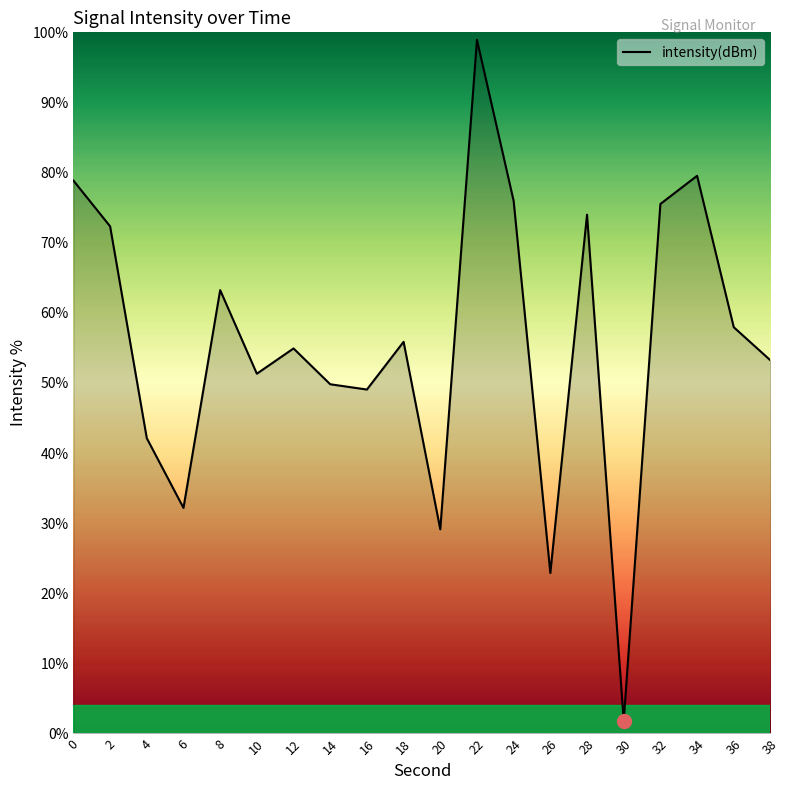

Which has a higher value, 8 or 14?

8